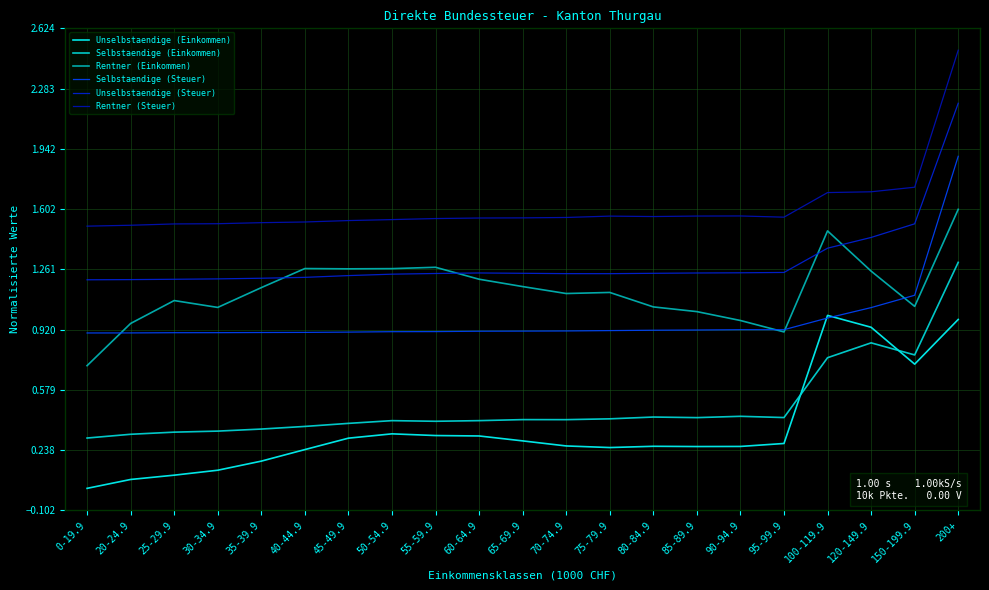

True or false: Rentner (Einkommen) and Unselbstaendige (Einkommen) cross at least once.

False